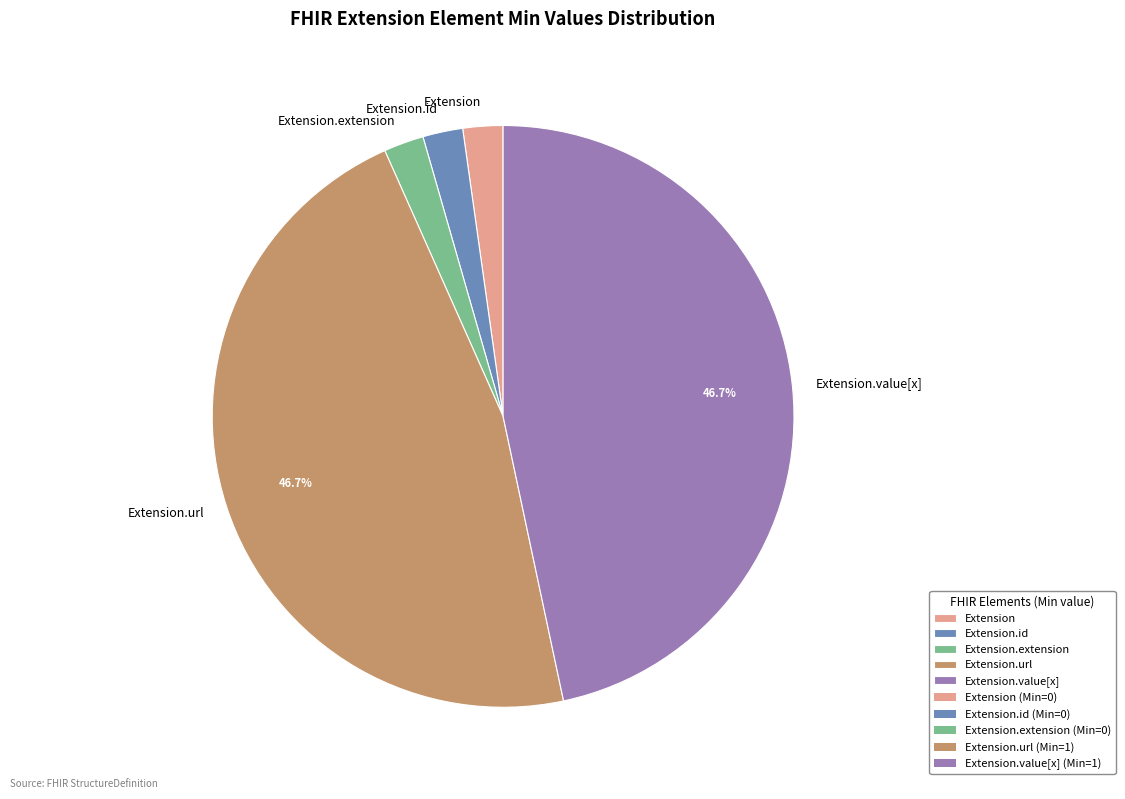

What is the ratio of the value at Extension.id to the value at Extension?

1.0